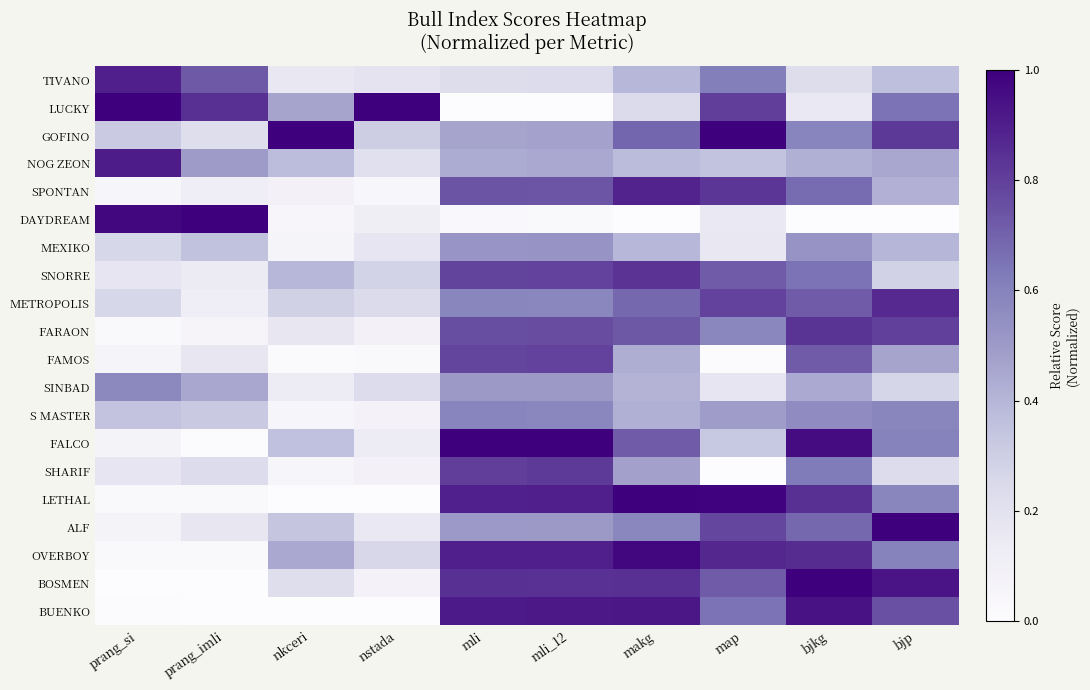

Which category has the lowest value across all series?

mli